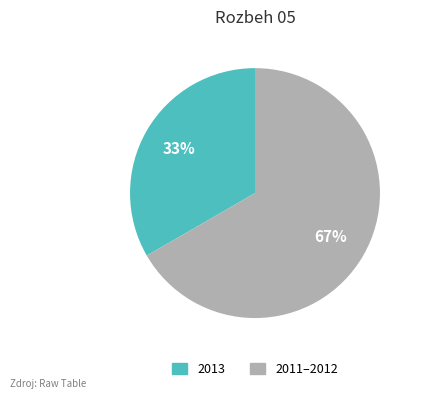

Does any single category account for the majority?

Yes